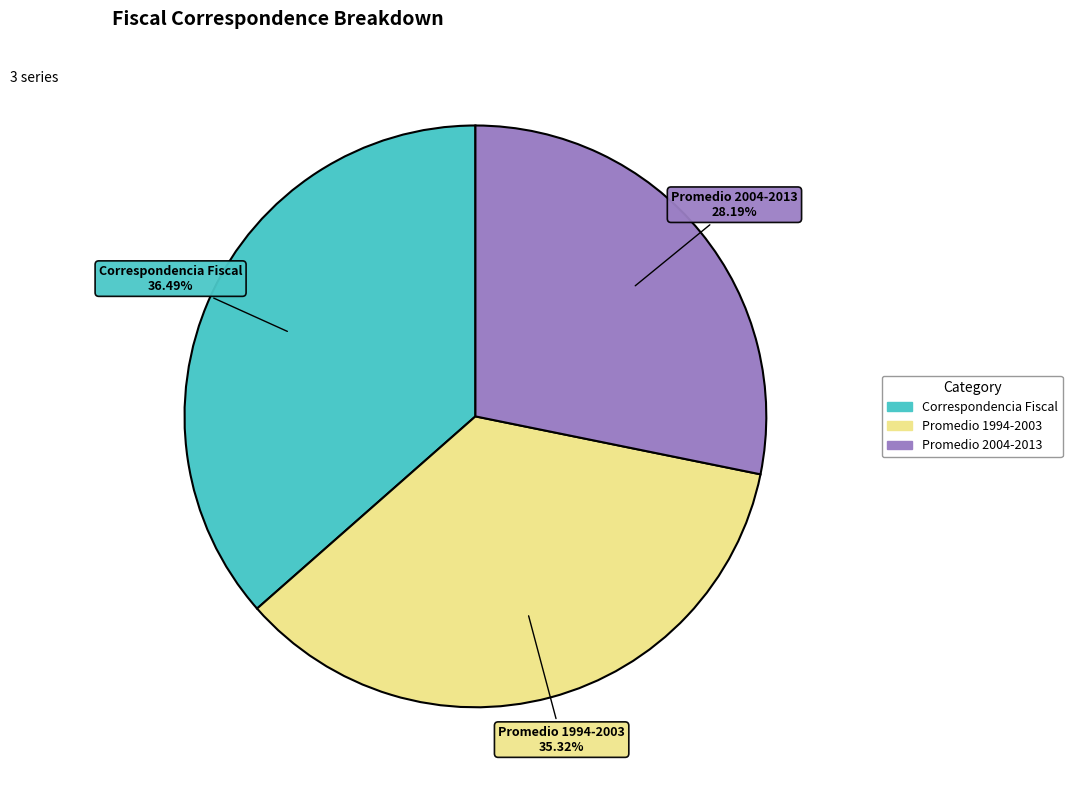

How many slices are in this pie chart?

3